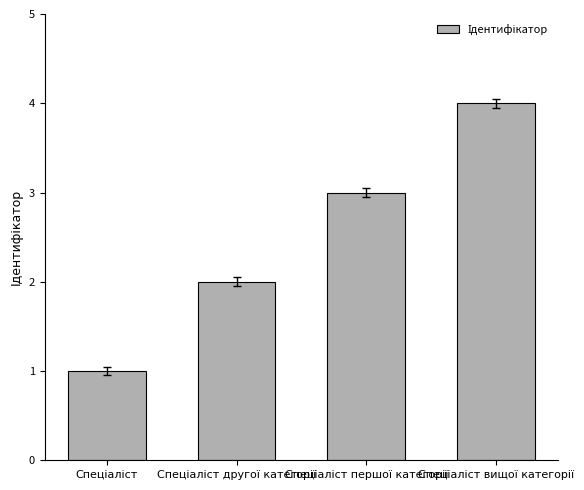

What is the sum of all values?

10